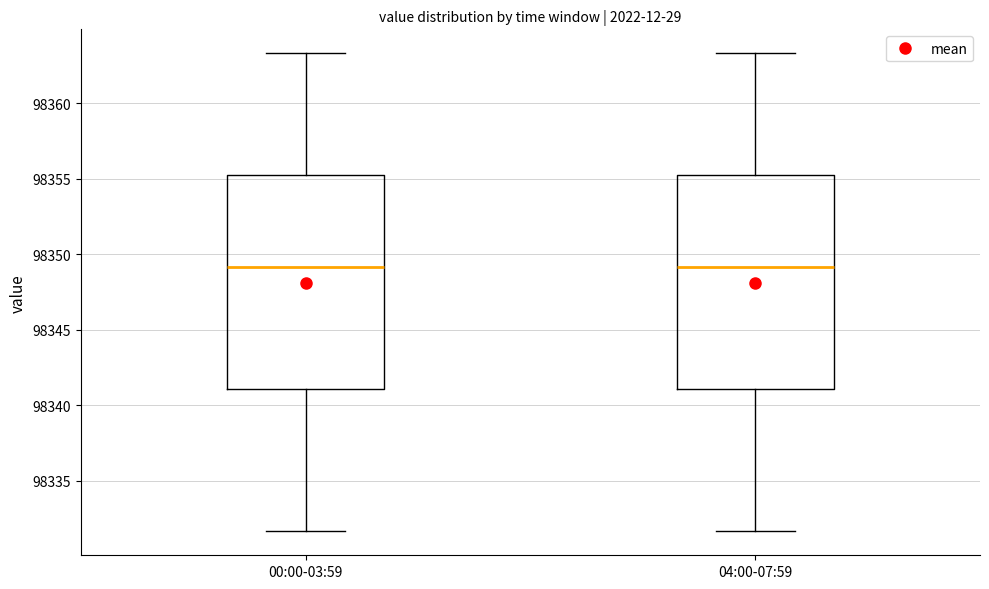

Where does the median line of the box for 04:00-07:59 sit on the y-axis? The values are not printed on the chart, so give them approximately, as read against the axis.

98349.0